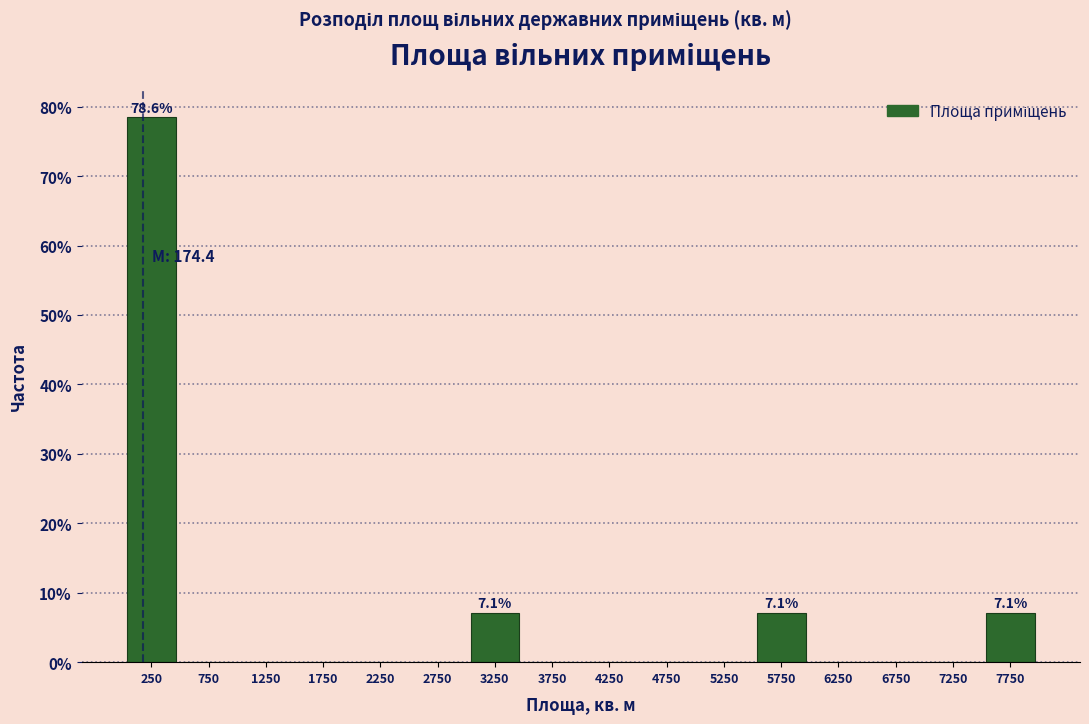

Which range on the x-axis has the tallest bar?

0 to 500